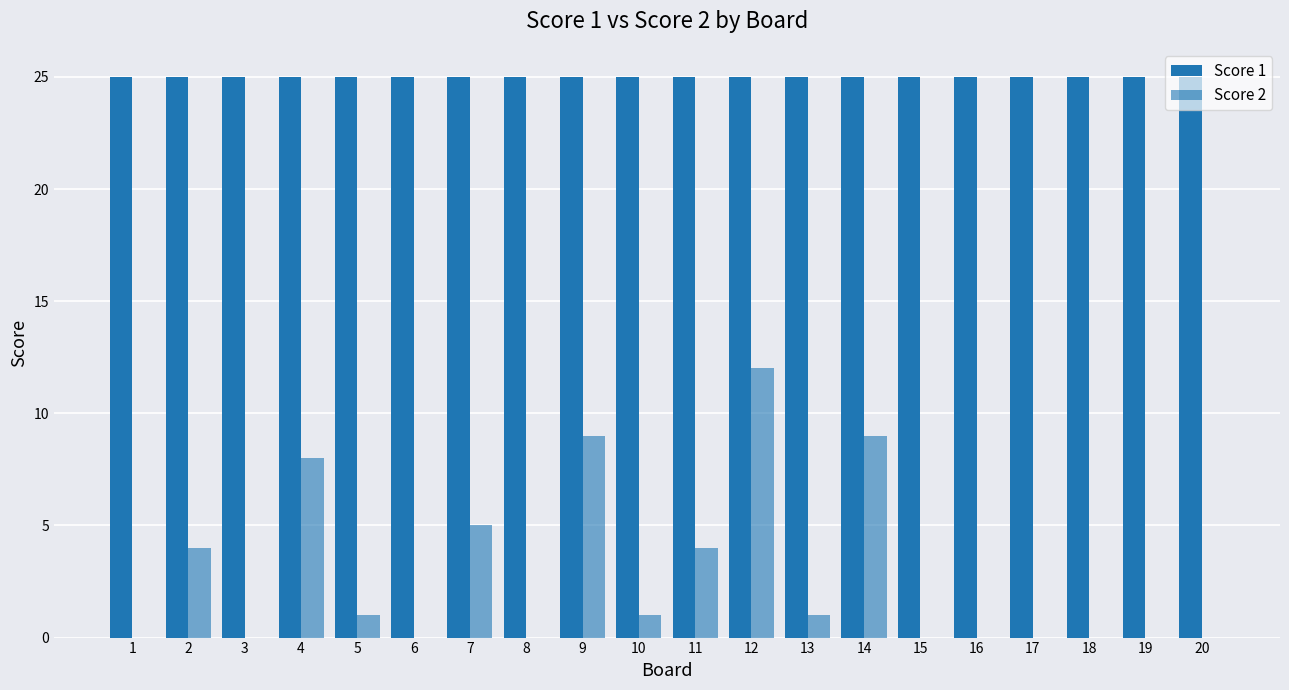

What is the greatest value displayed?

25